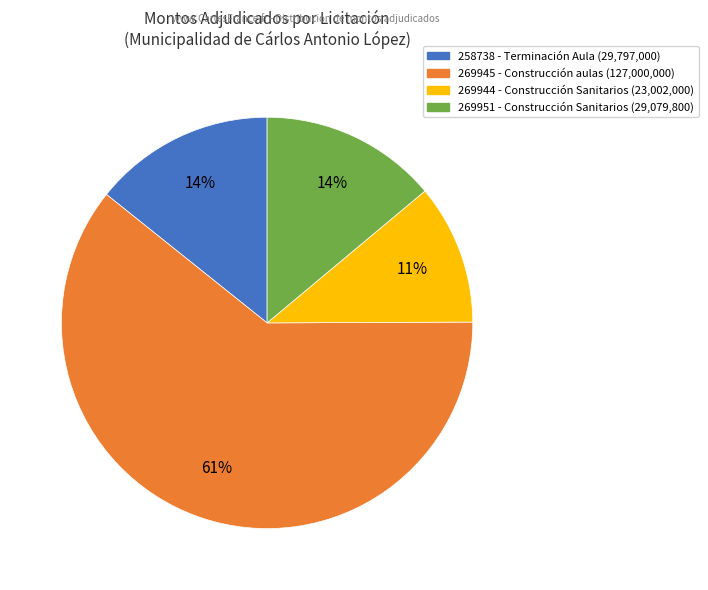

How many segments does this pie chart have?

4